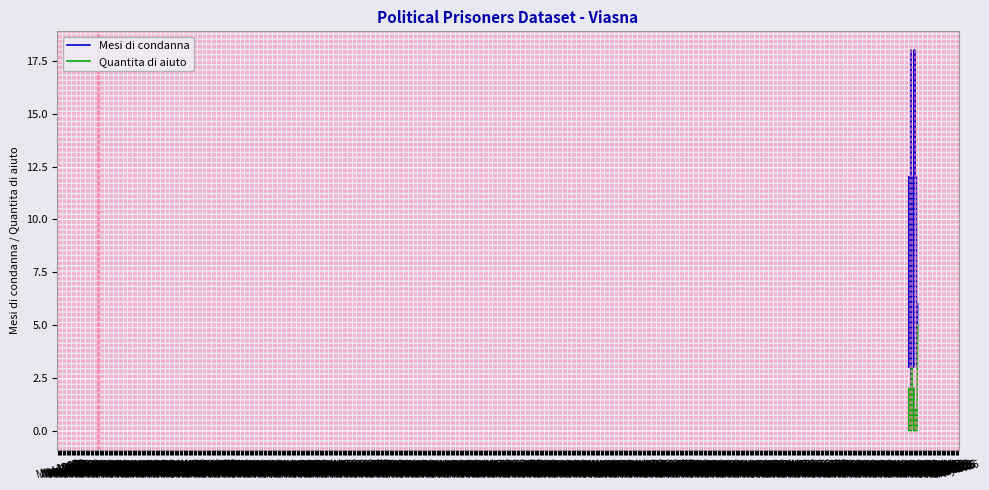

In Quantita di aiuto, how many points are lower than both neighbors (excluding endpoints)?

6